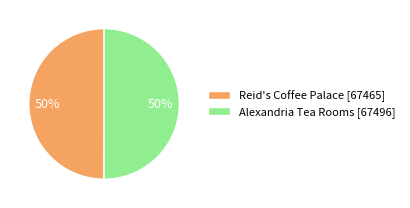

What percentage is the Reid's Coffee Palace [67465] slice, to the nearest percent?

50%